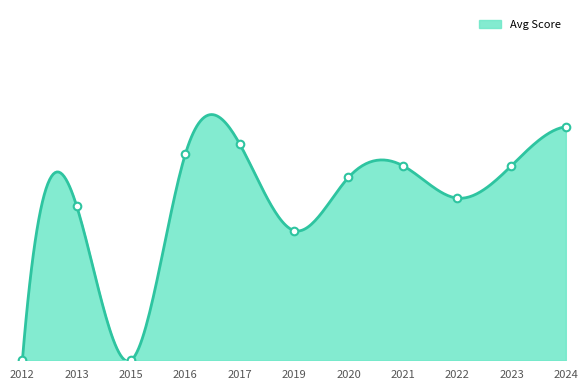

Which has a higher value, 2020 or 2021?

2021